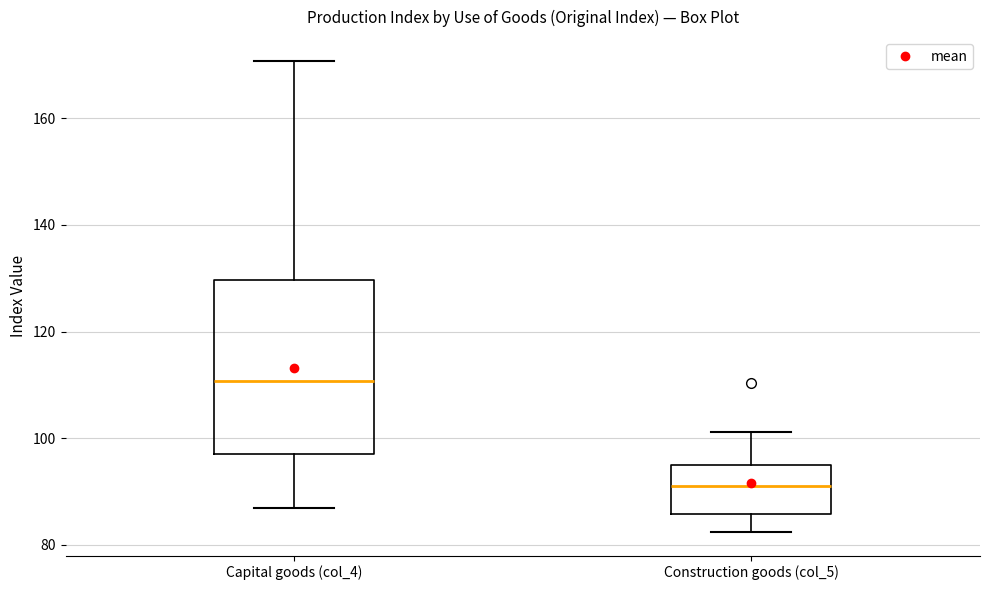

Which box has the lowest median line?

Construction goods (col_5)